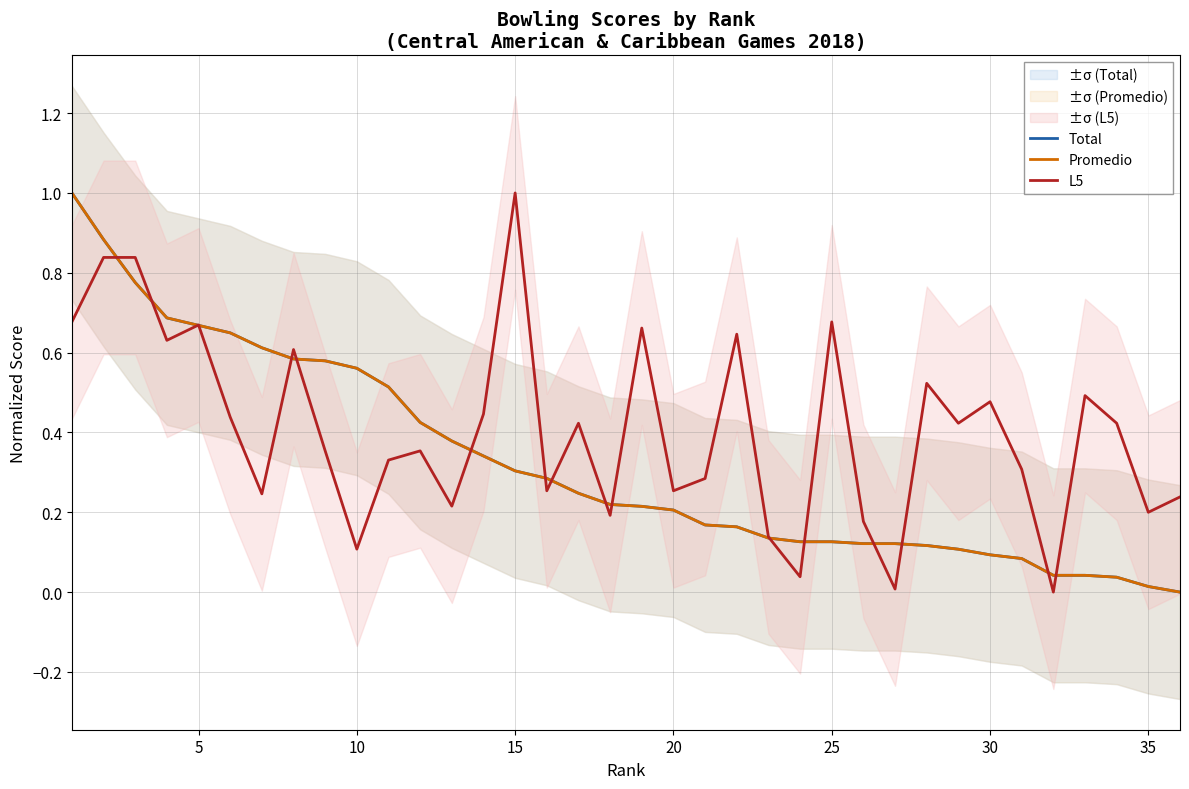

How many data points in Total are above 0?

35